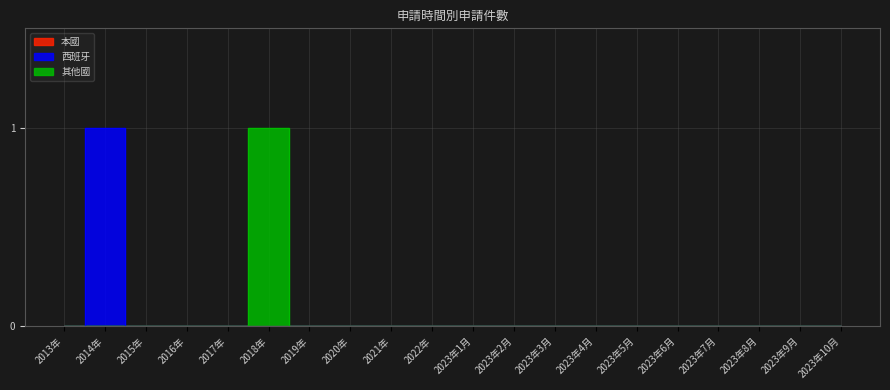

Is this an area chart (filled region under the line)?

No